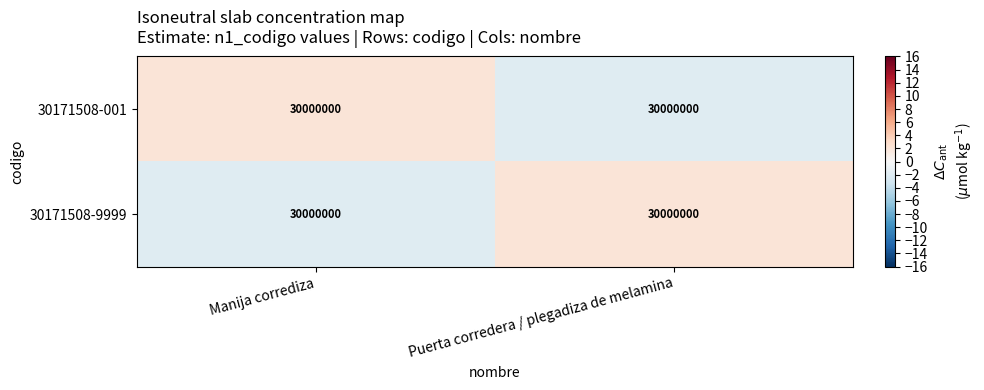

Is it true that 30171508-9999 equals -2 at Manija corrediza?

True